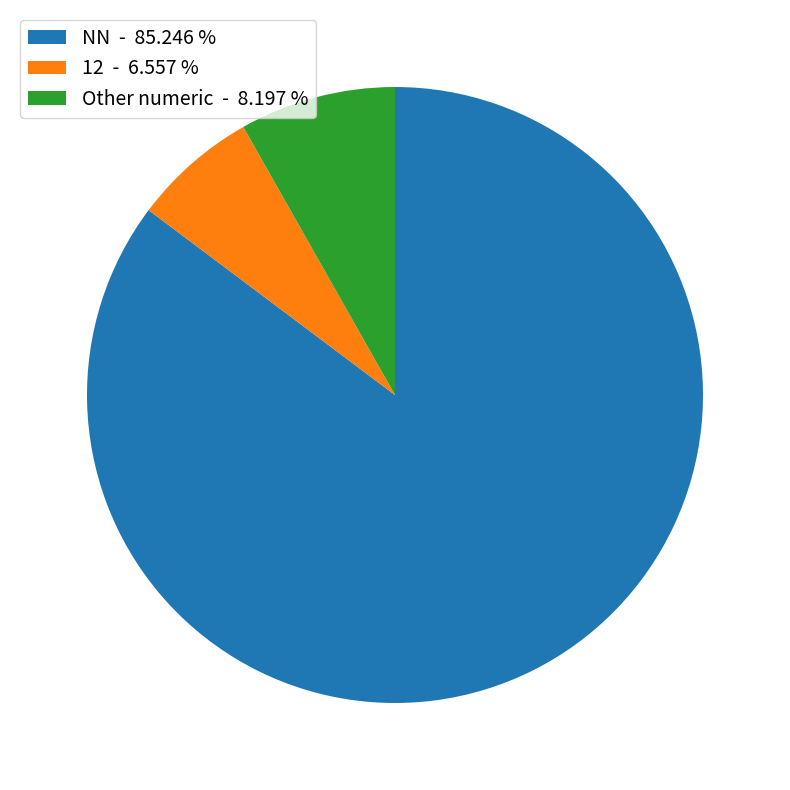

Do 12 - 6.557 % and NN - 85.246 % together represent more than half of the pie?

Yes